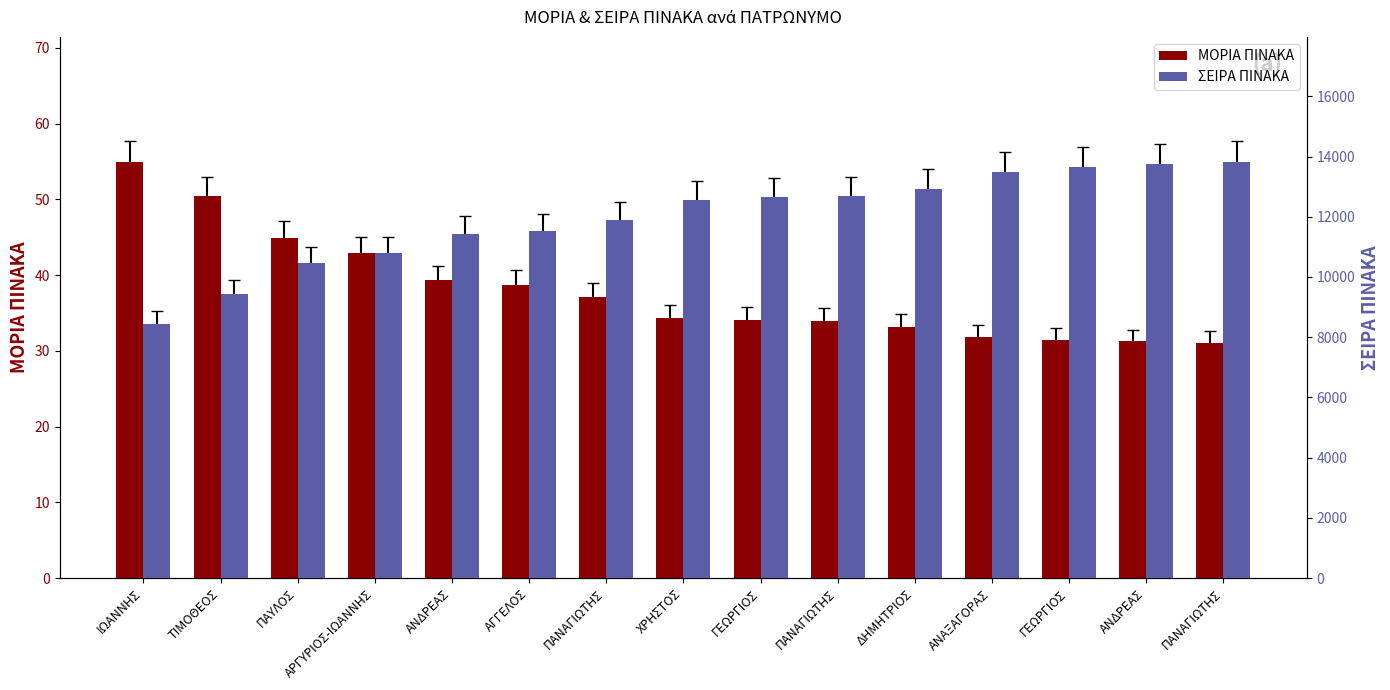

Which category has the highest value in the ΜΟΡΙΑ ΠΙΝΑΚΑ series?

ΙΩΑΝΝΗΣ